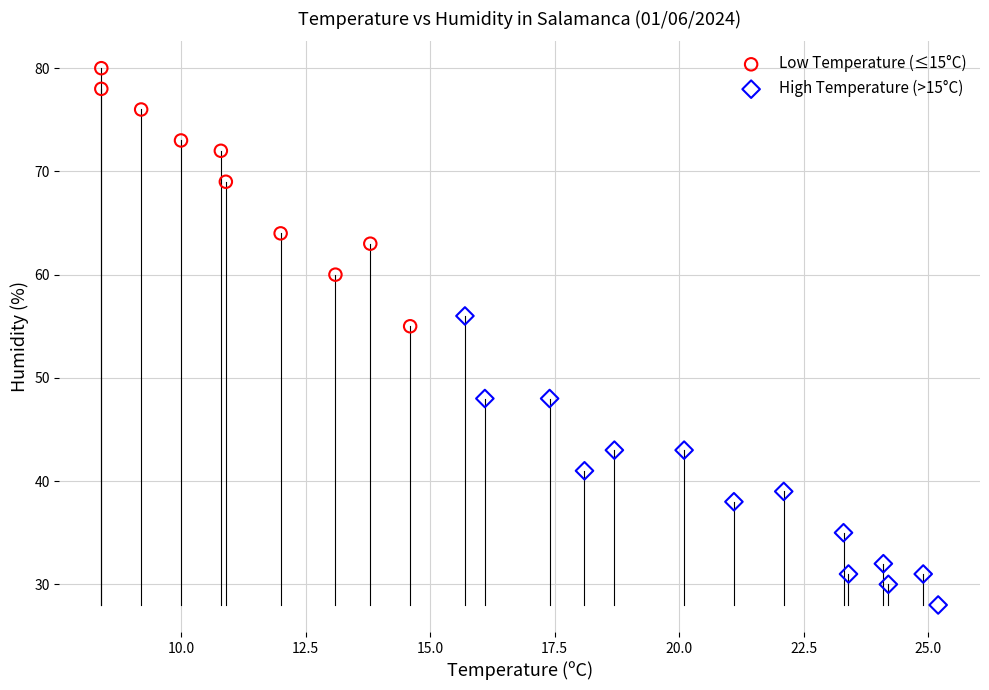

Which series has the widest spread of Y values?

High Temperature (>15°C)